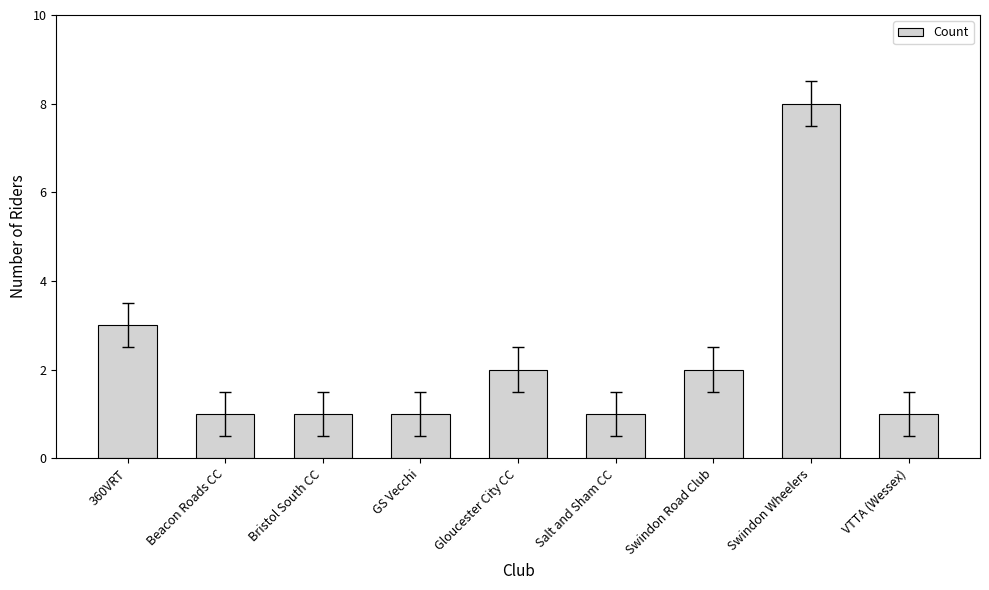

Reading right to left, list all the values displayed in this chart.

1	8	2	1	2	1	1	1	3